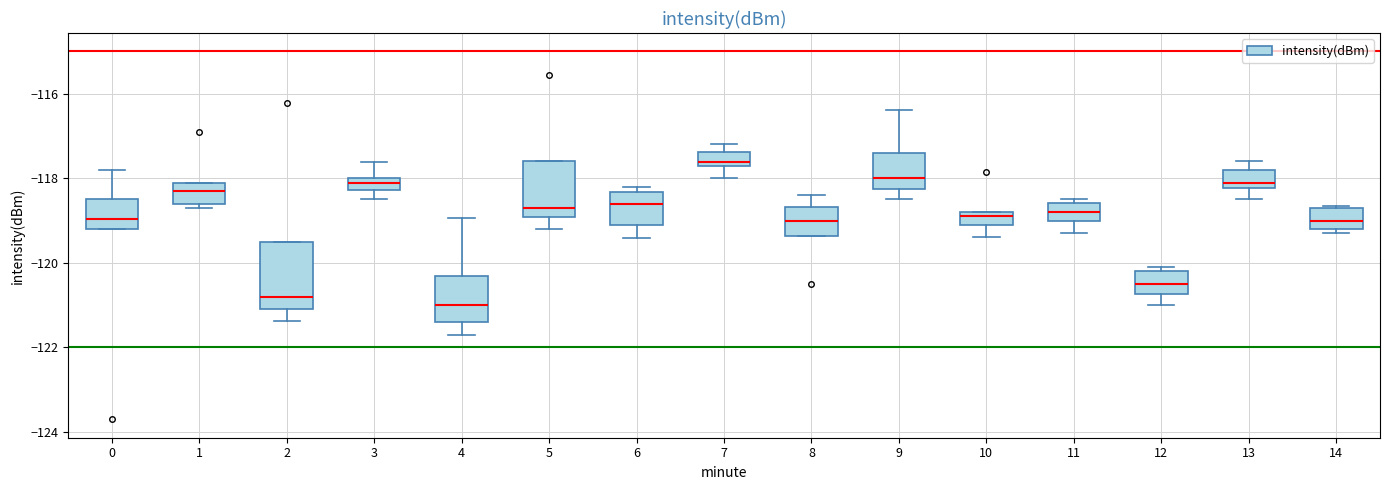

Which box has the lowest median line?

4